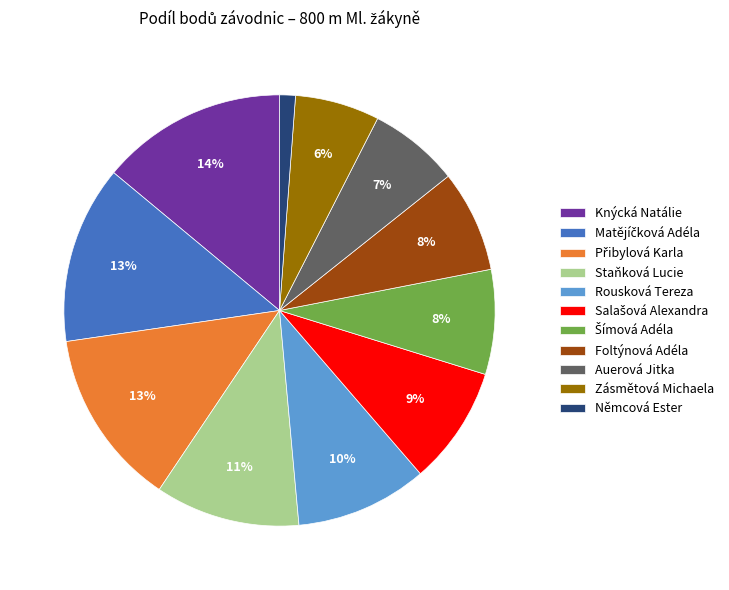

To the nearest percent, what is the average slice percentage?

9%